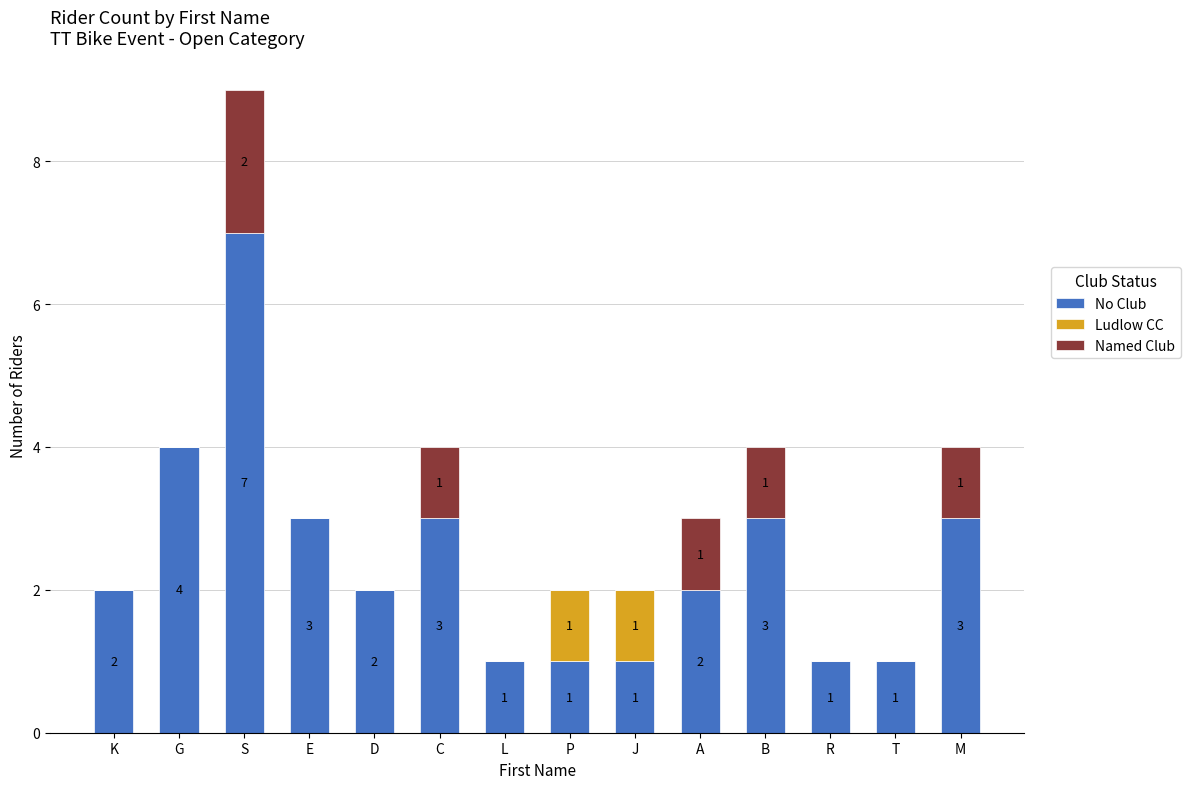

What is the sum of the No Club values at J and M?

4